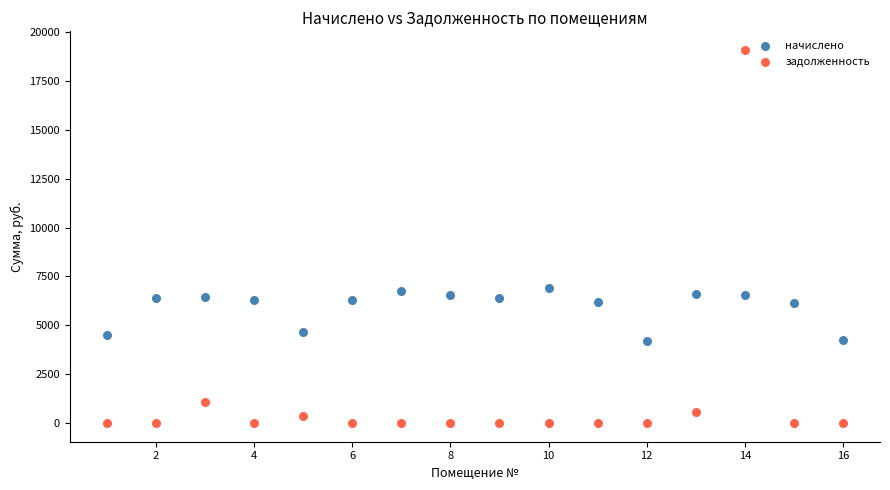

Across all data points, what is the range of Y values (max minus min)?

19089.1